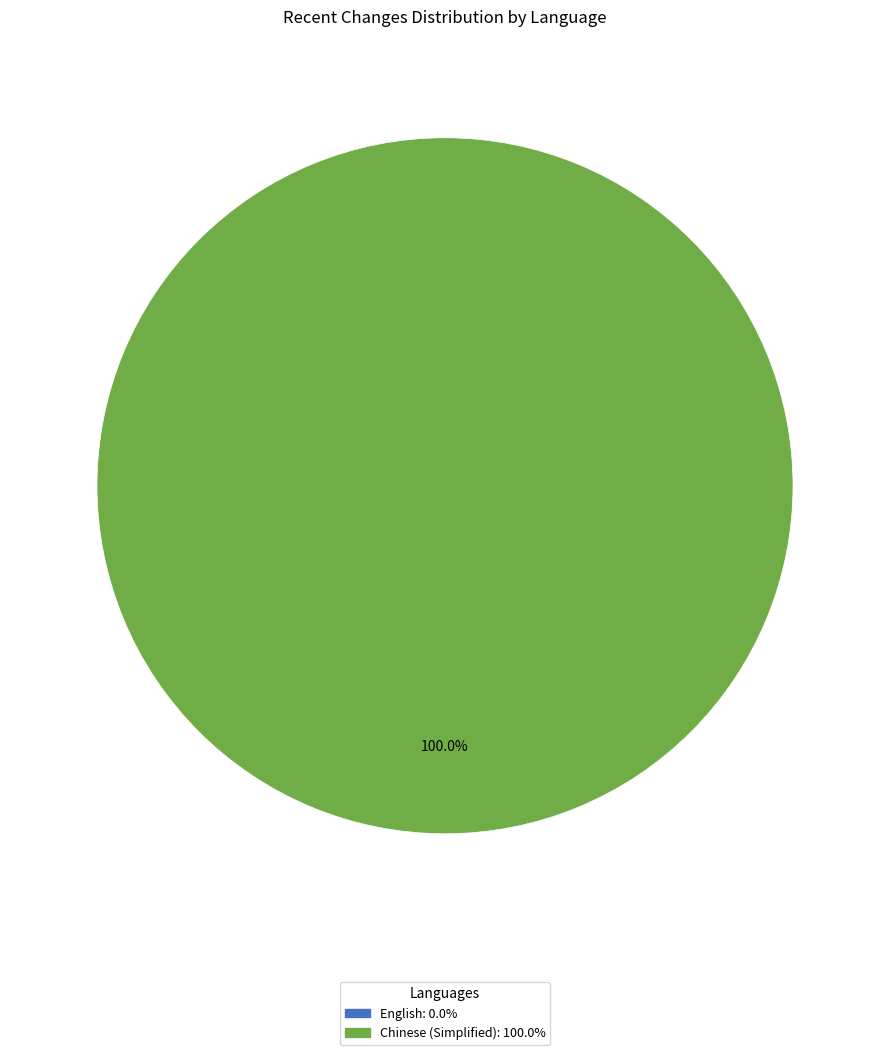

Is there any slice that represents more than half of the pie?

Yes